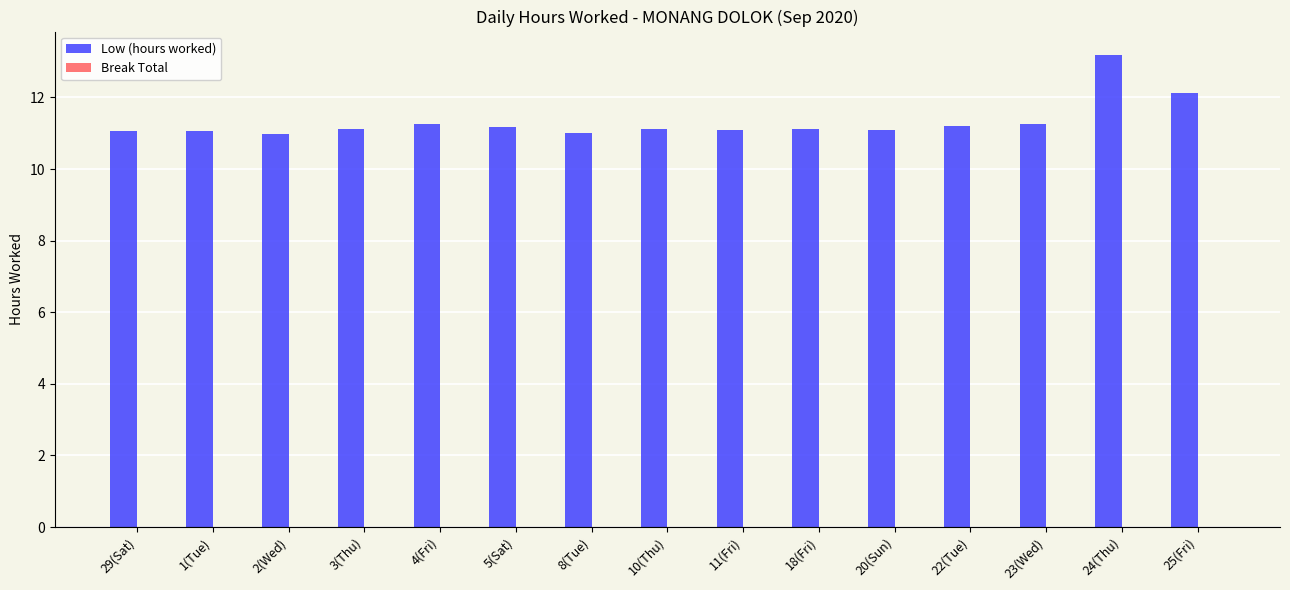

The value at 22(Tue) is 11.2. True or false?

True